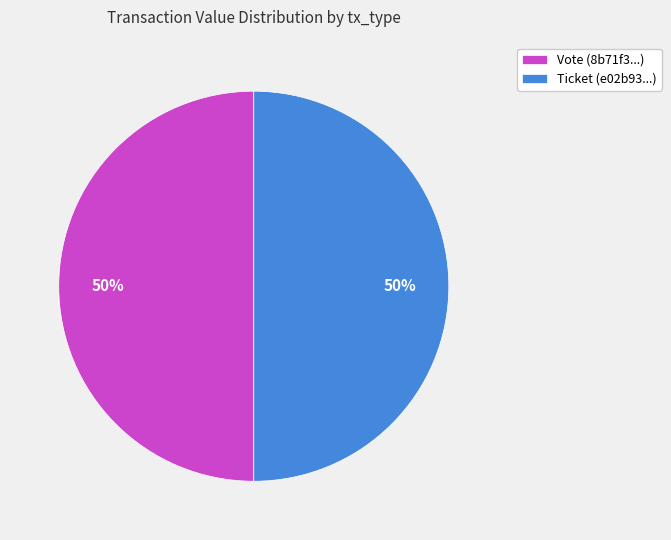

The Ticket (e02b93...) slice represents 42% of the pie. True or false?

False